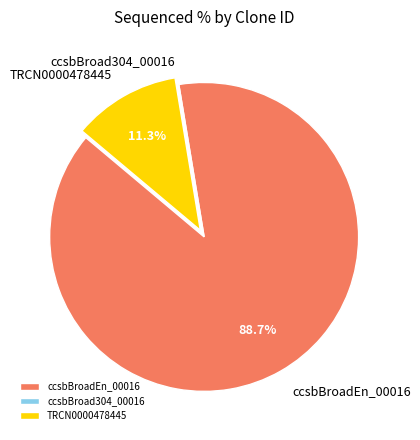

What percentage is NOT represented by TRCN0000478445?

88.7%